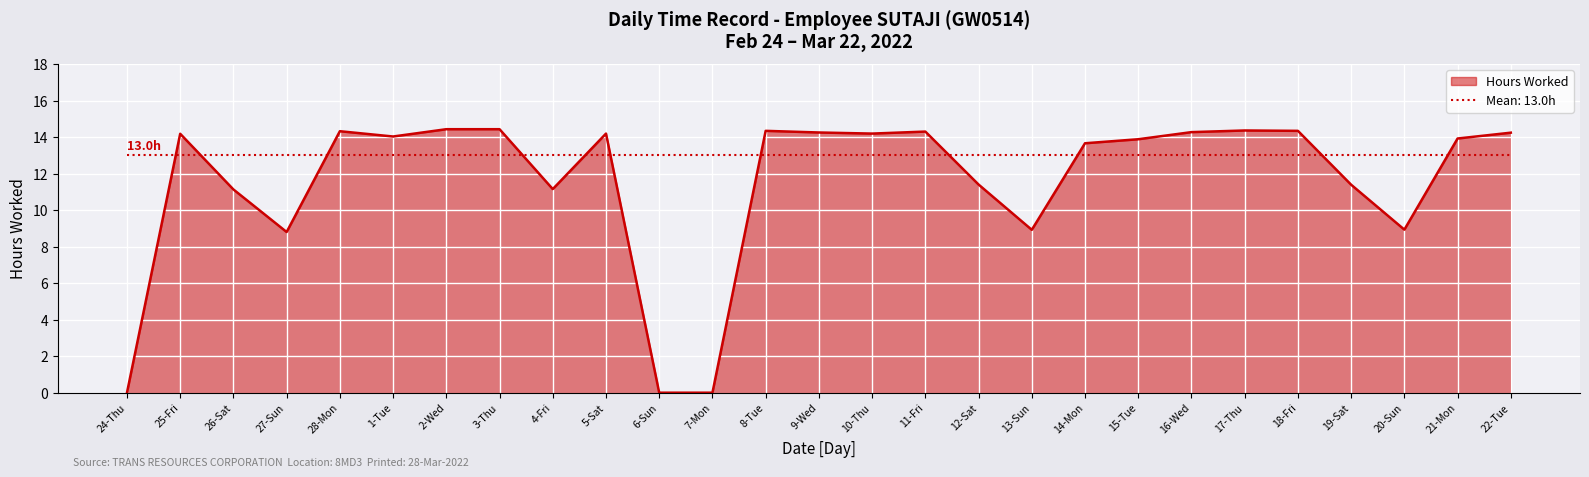

What is the difference between the highest and lowest values at 13-Sun?

4.1